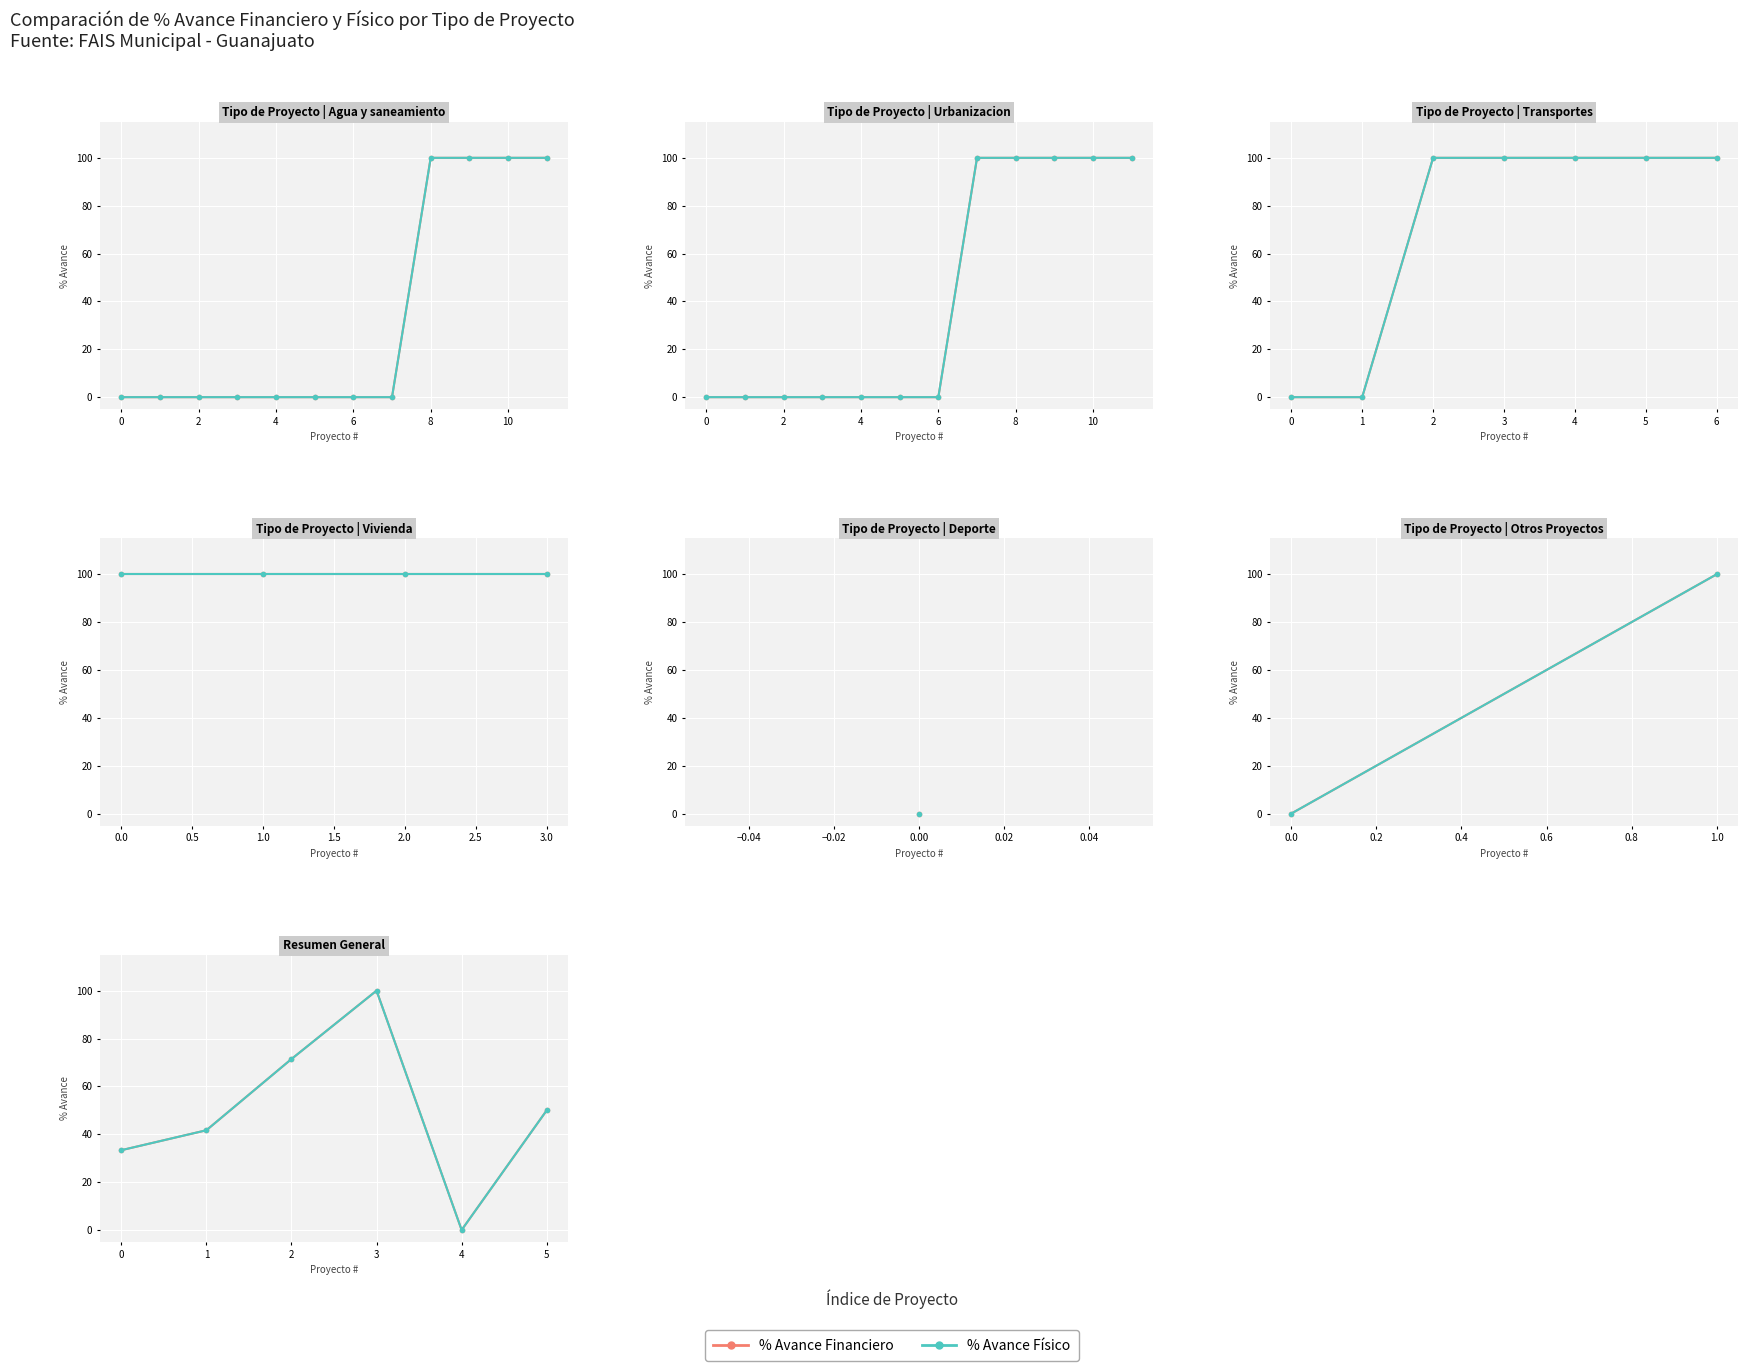

What are all the series names shown in the legend?

% Avance Financiero, % Avance Físico